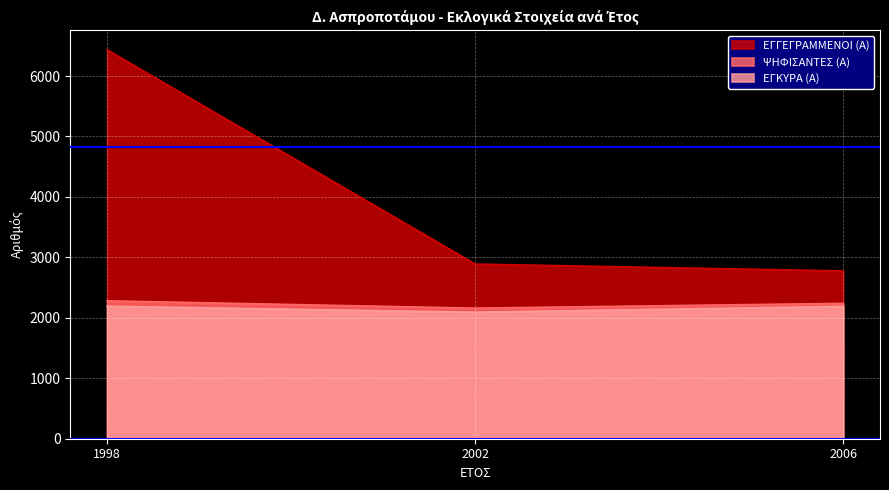

What is the highest value of the ΕΓΓΕΓΡΑΜΜΕΝΟΙ (Α) series?

6434